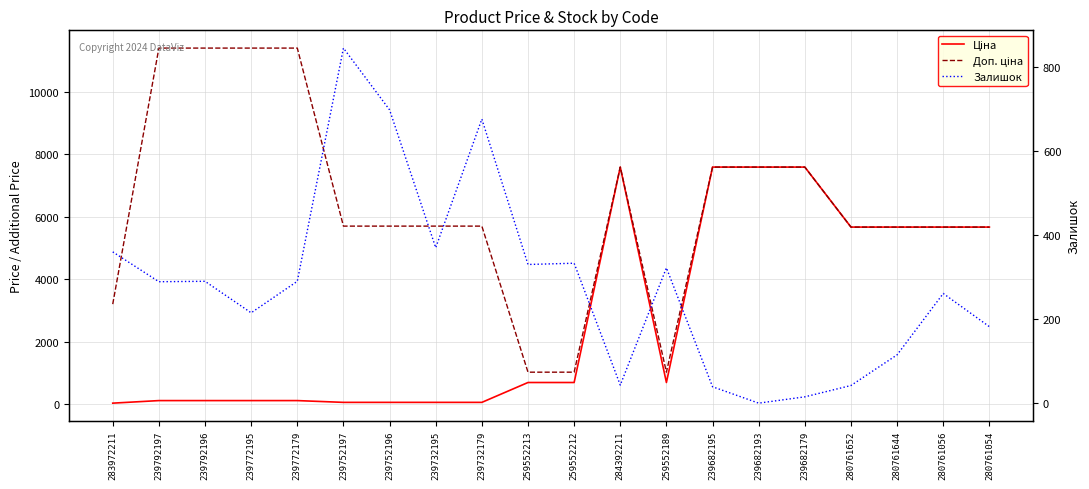

Rank the categories by Ціна value from highest to lowest.

284392211, 239682195, 239682193, 239682179, 280761652, 280761644, 280761056, 280761054, 259552213, 259552212, 259552189, 239792197, 239792196, 239772195, 239772179, 239752197, 239752196, 239732195, 239732179, 283972211